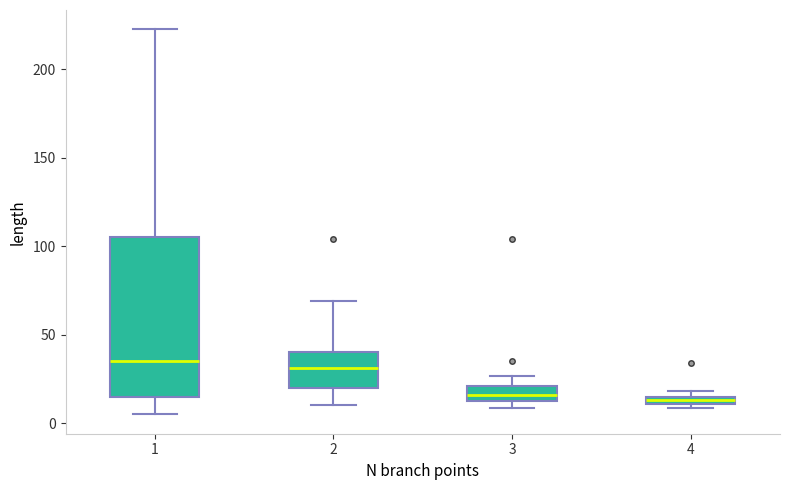

Comparing the boxes themselves (not the whiskers), which one is the tallest?

1